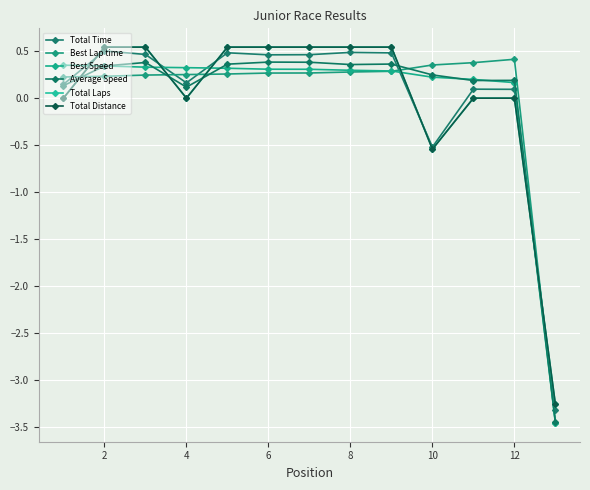

True or false: Best Speed and Total Distance intersect in this chart.

True